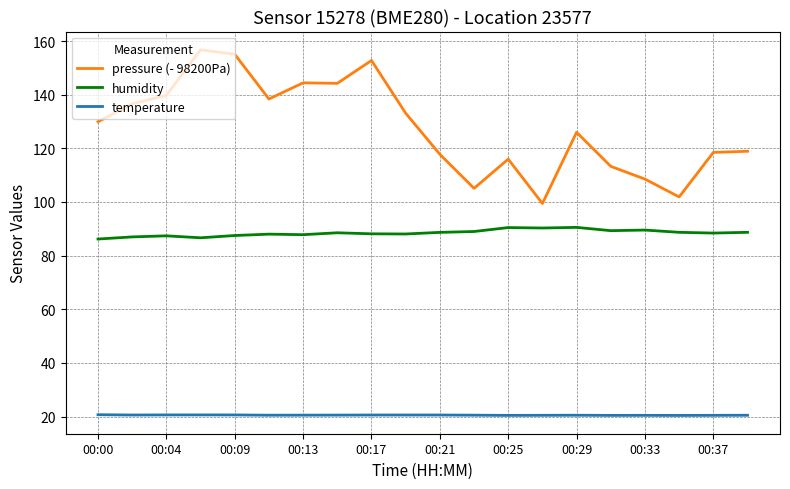

What is the difference between the second highest and second lowest values in the temperature series?

0.2